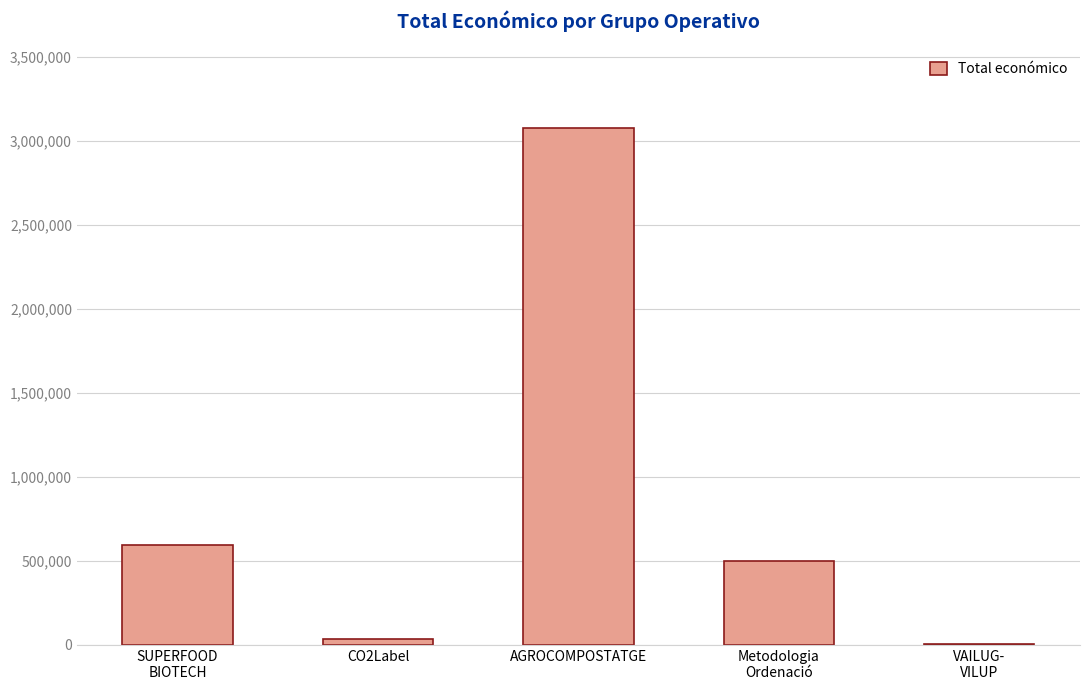

Are the bars grouped side by side (vs. stacked)?

No